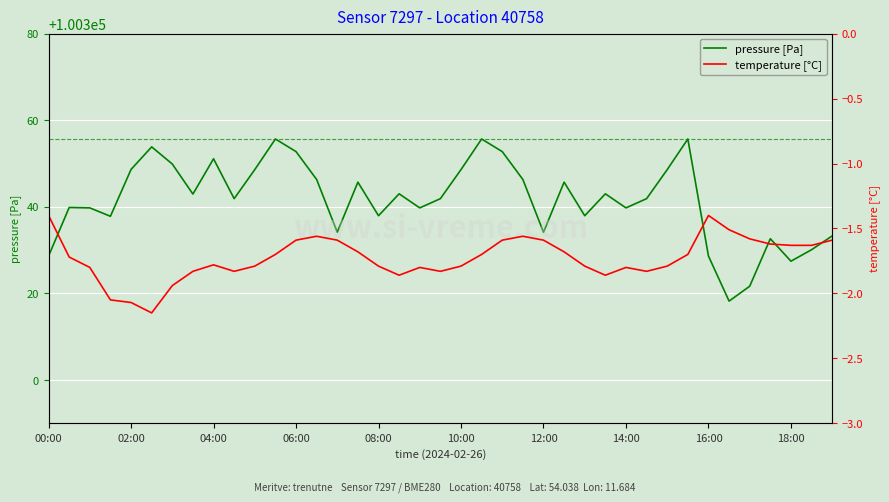

In pressure [Pa], how many points are higher than both neighbors (excluding endpoints)?

11